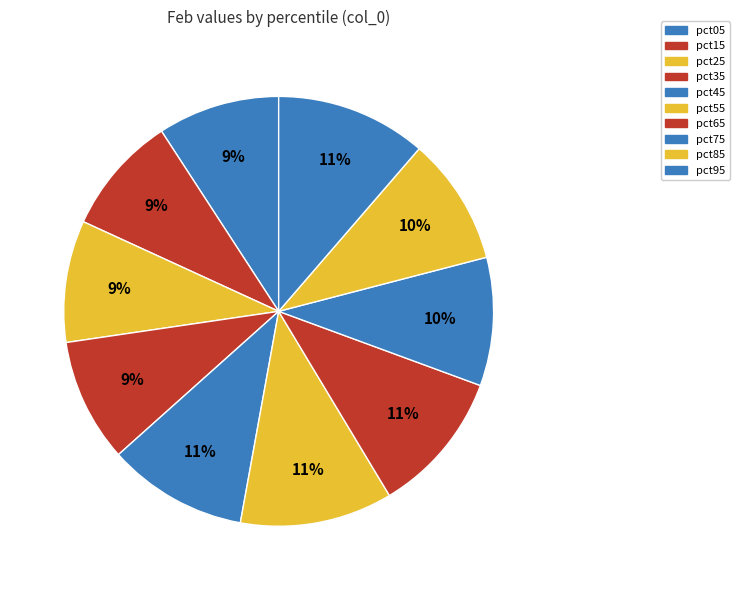

To the nearest percent, what portion does pct35 represent?

9%